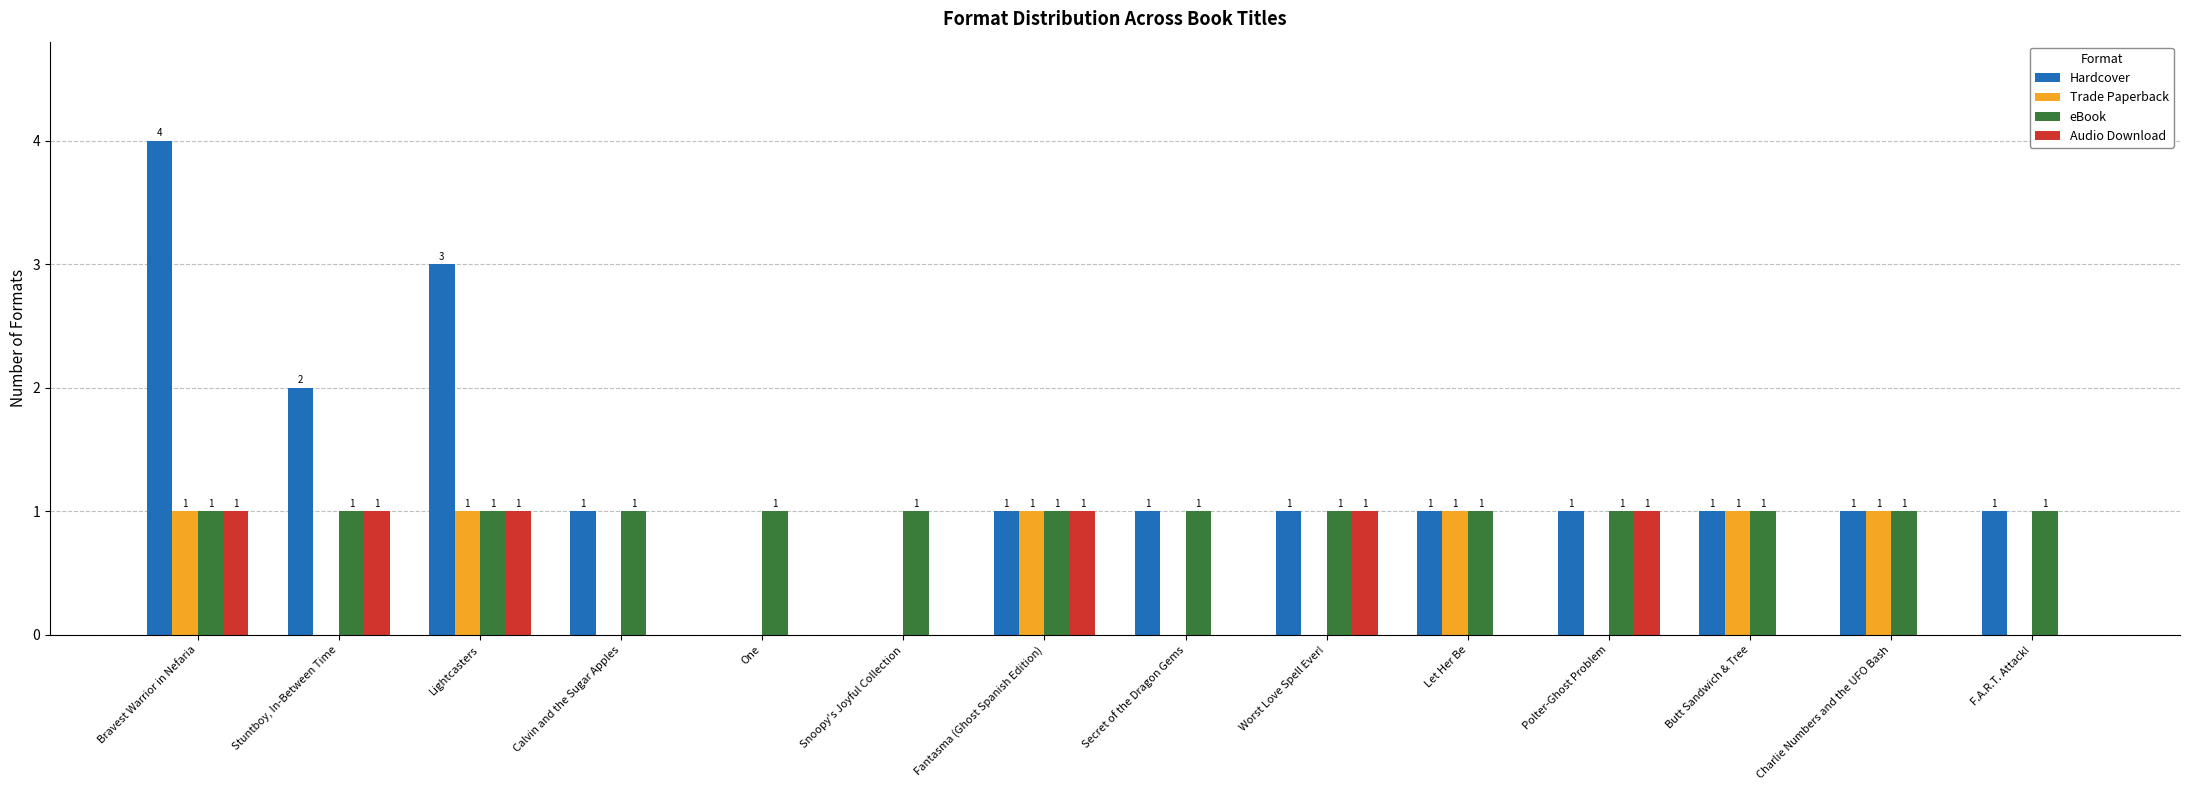

What is the greatest value displayed?

4